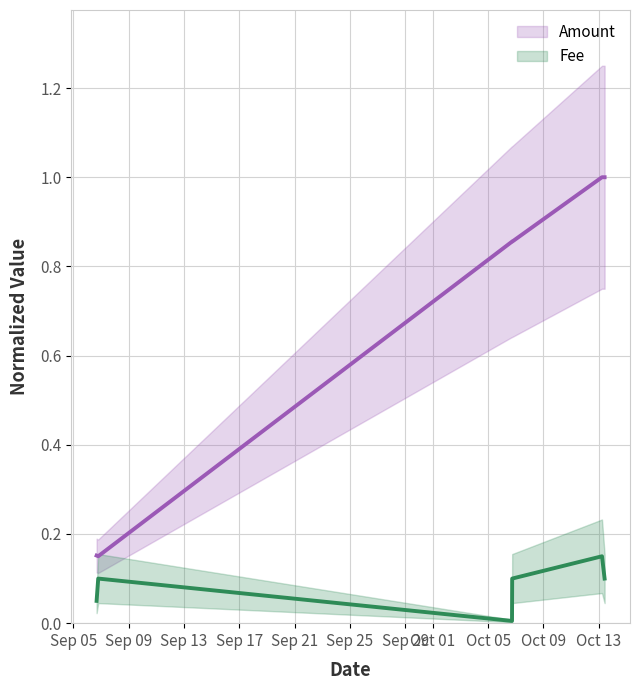

Rank the series by their maximum value, from highest to lowest.

Amount (line), Fee (line)